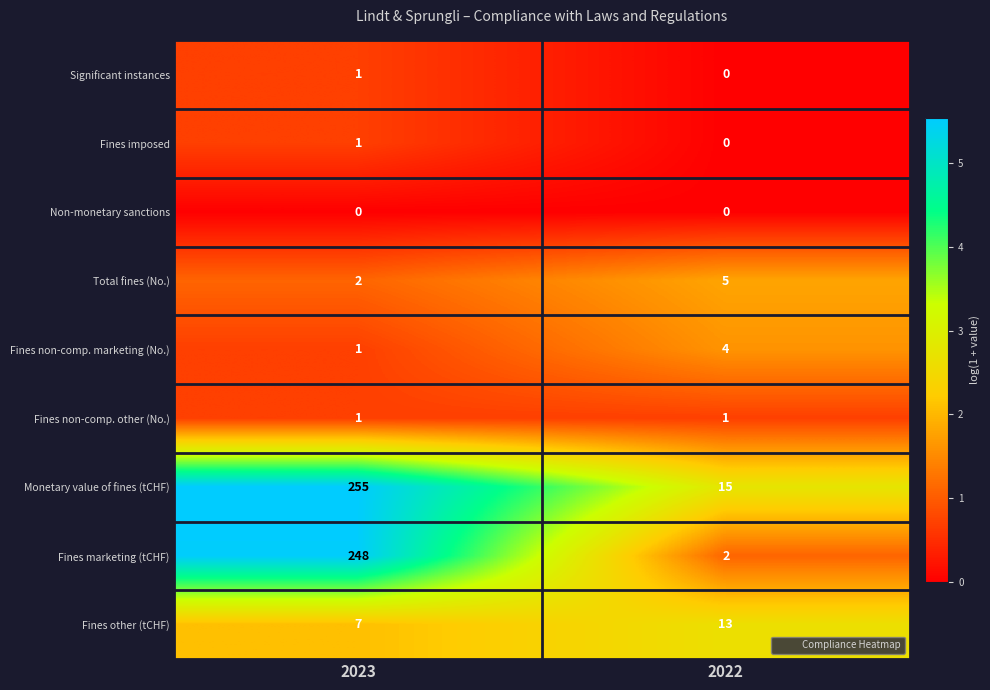

How many distinct data groups are displayed?

9